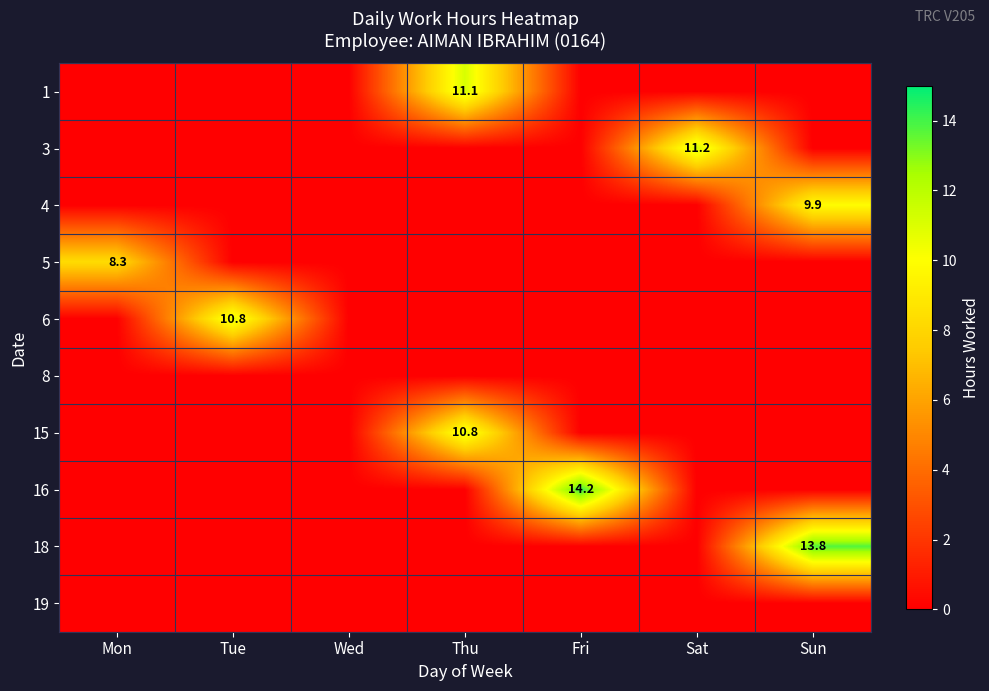

What is the average value of the 6 series?

1.5